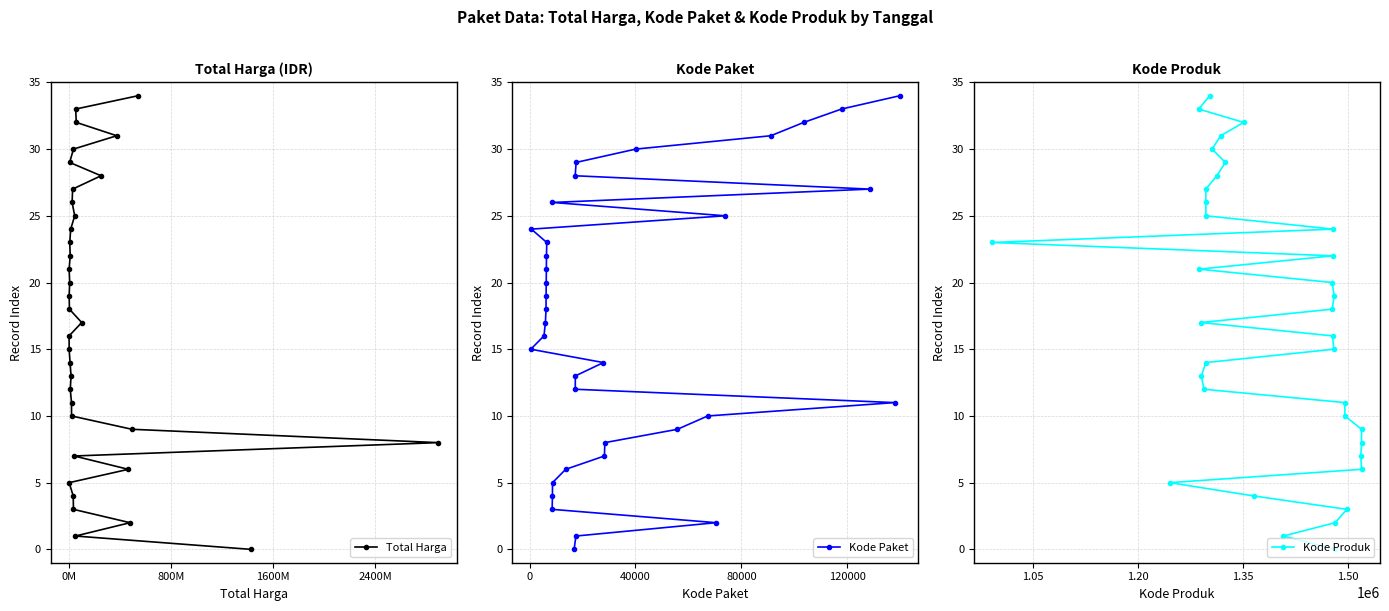

What is the maximum value for Total Harga?

34